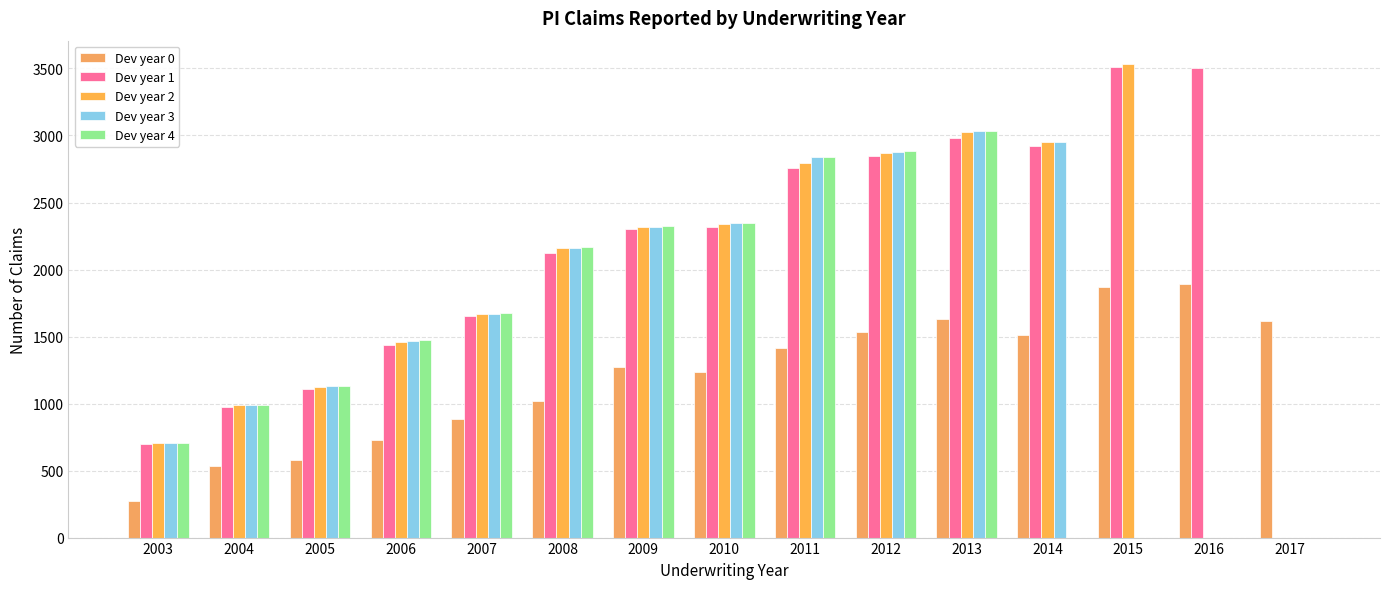

What is the approximate value of Dev year 3 at 2013, to the nearest 50?

3050